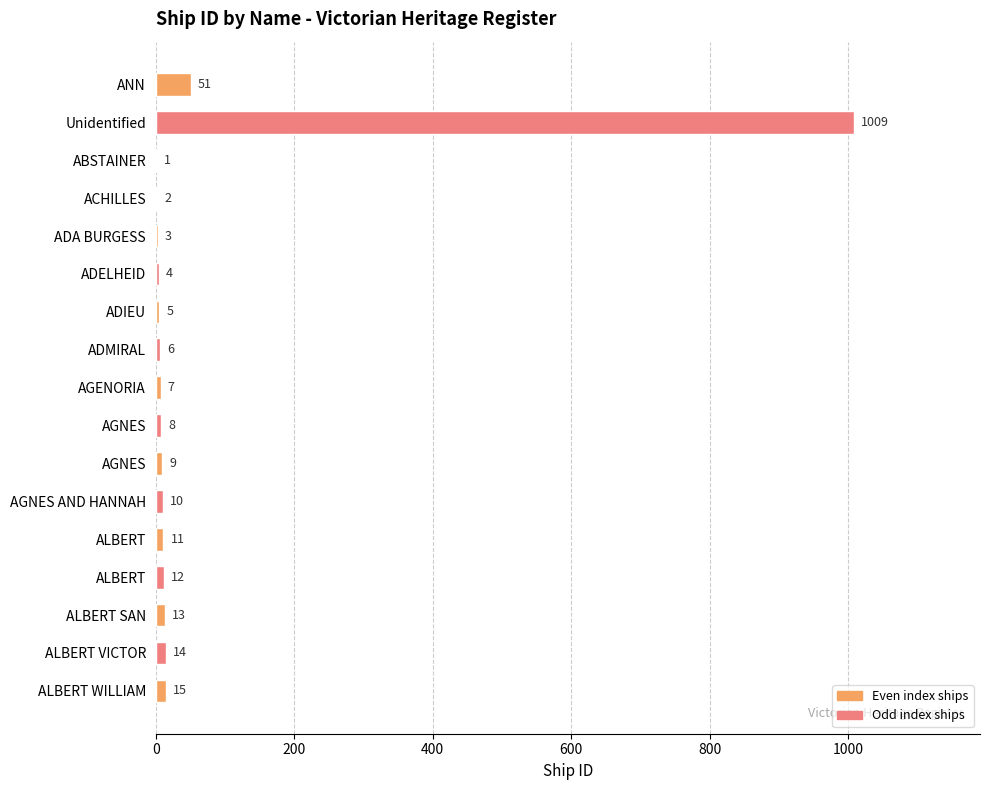

What is the sum of all values?

1180